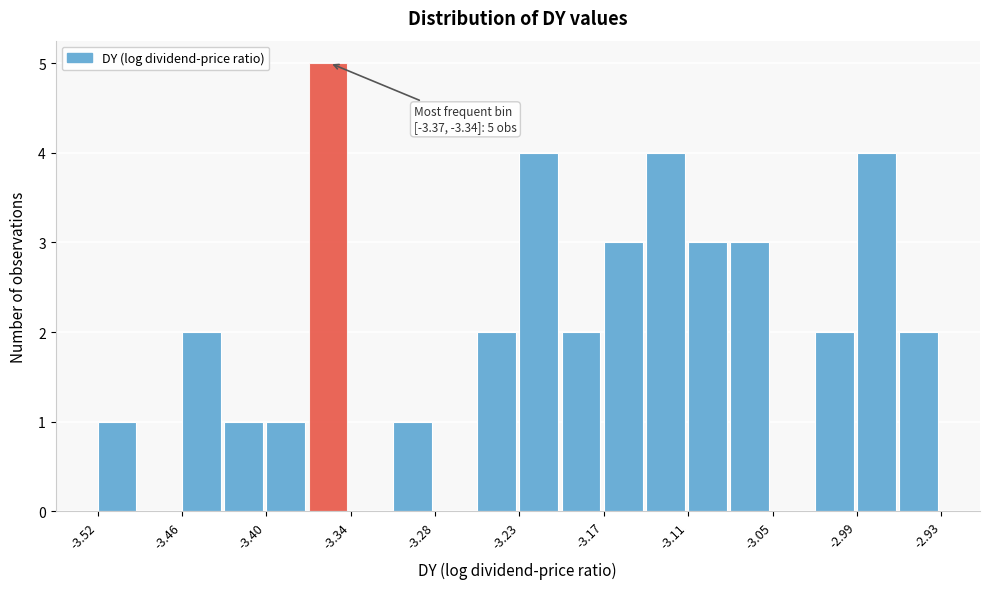

Around what value on the x-axis is the tallest bar? Give the approximate position of its centre, as read against the axis.

-3.36